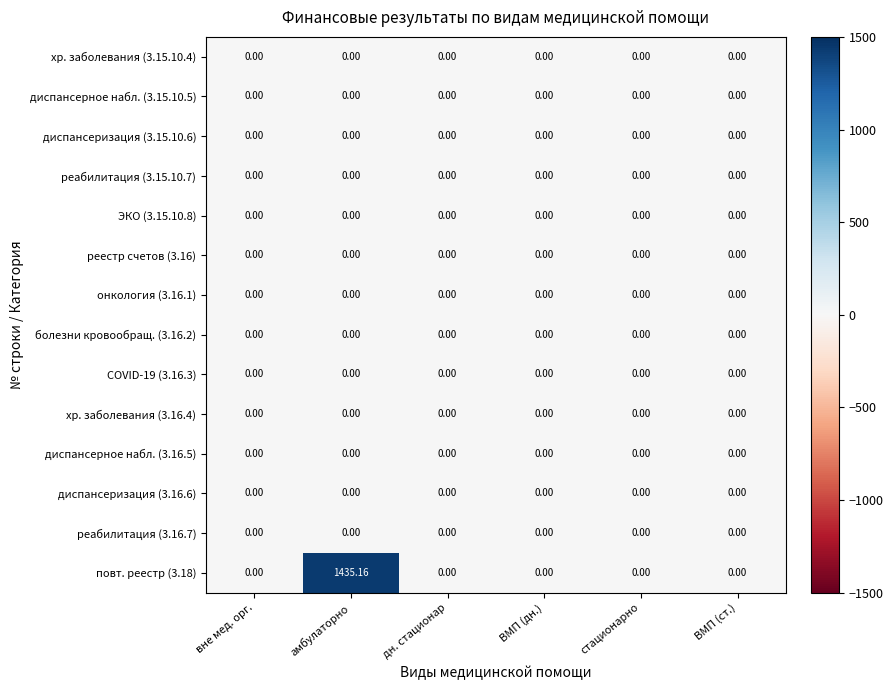

At which category is the sum across all series the highest?

амбулаторно